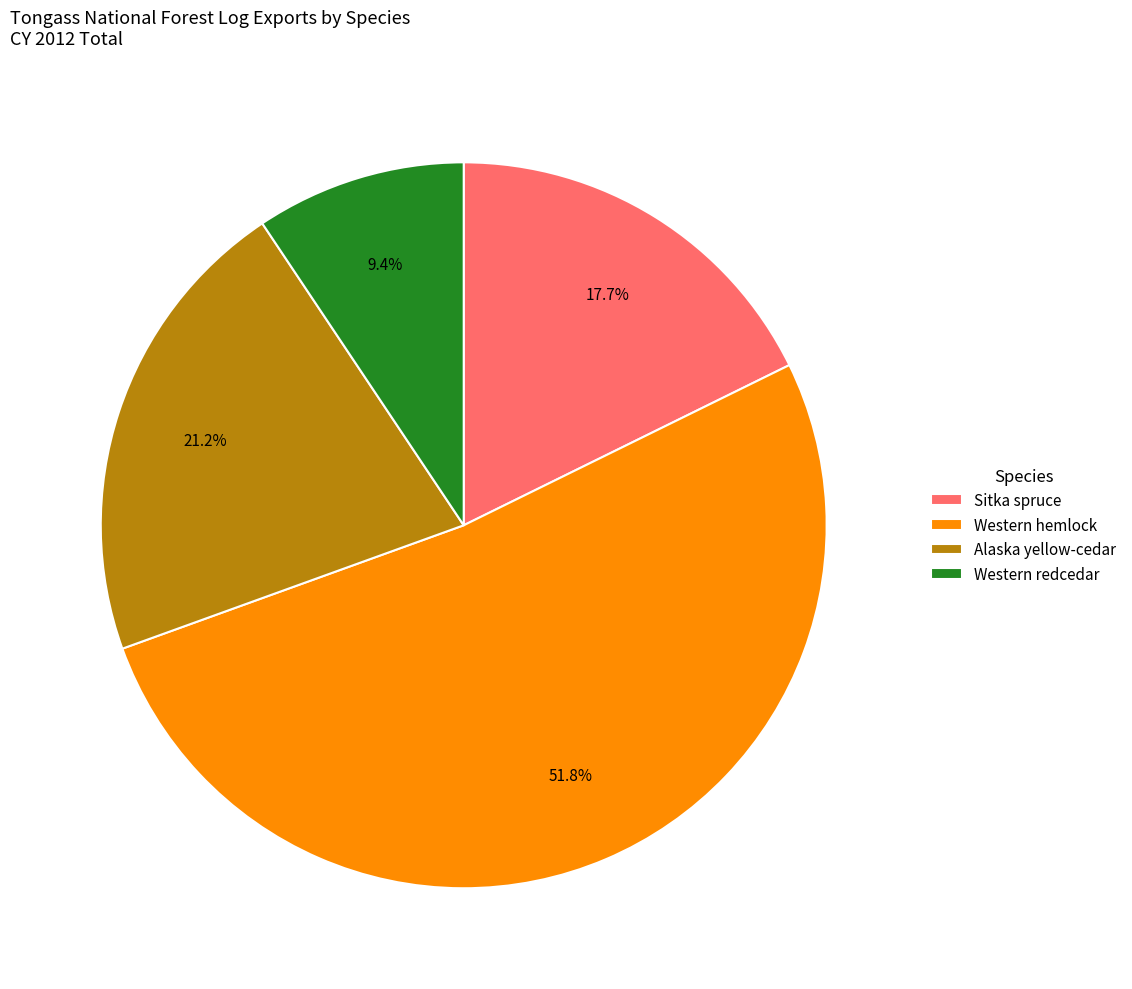

To the nearest percent, what is the difference between the largest and smallest slice percentages?

42%